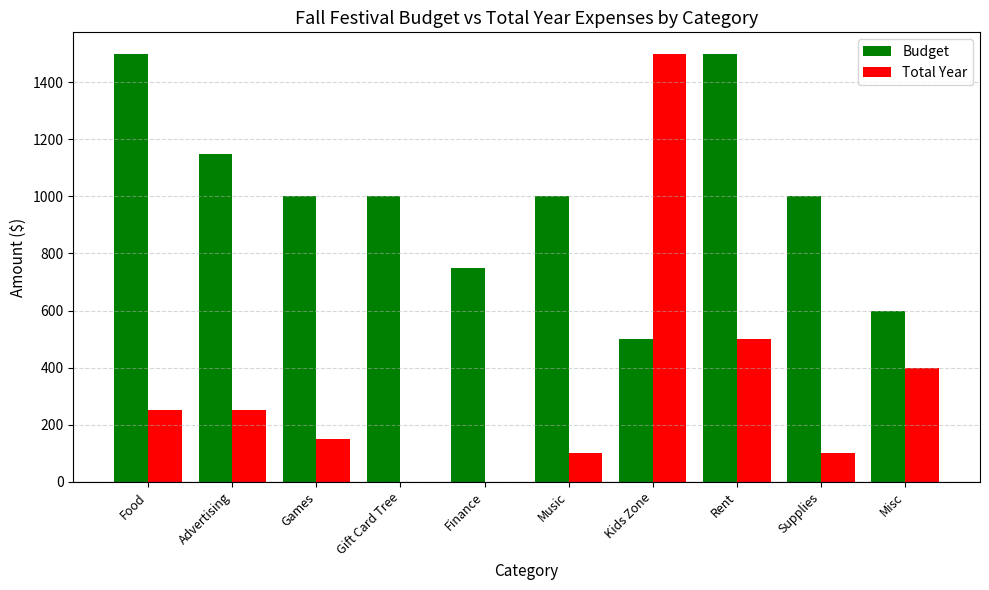

Which series has the largest total across all categories?

Budget